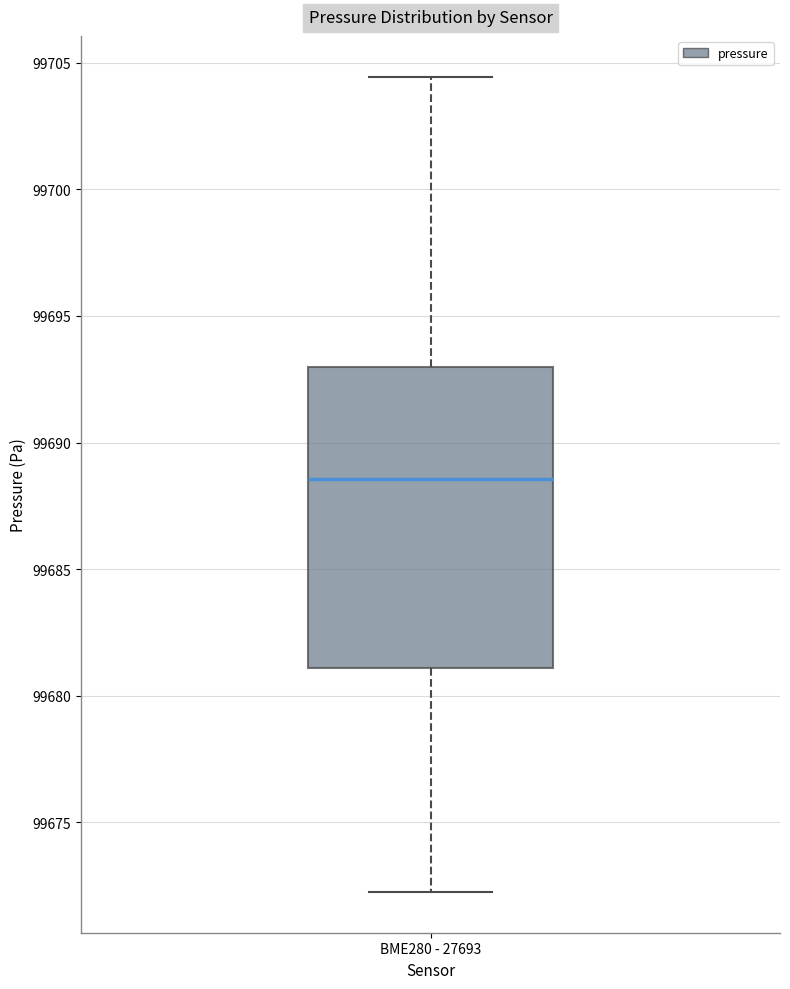

Transcribe this box plot: give where the median line is, the range the box spans, and where the two whiskers end, as read against the y-axis. The values are not printed on the chart, so give them approximately, as read against the axis.

median 99688.5, box 99681.0 to 99693.0, whiskers 99672.5 to 99704.5